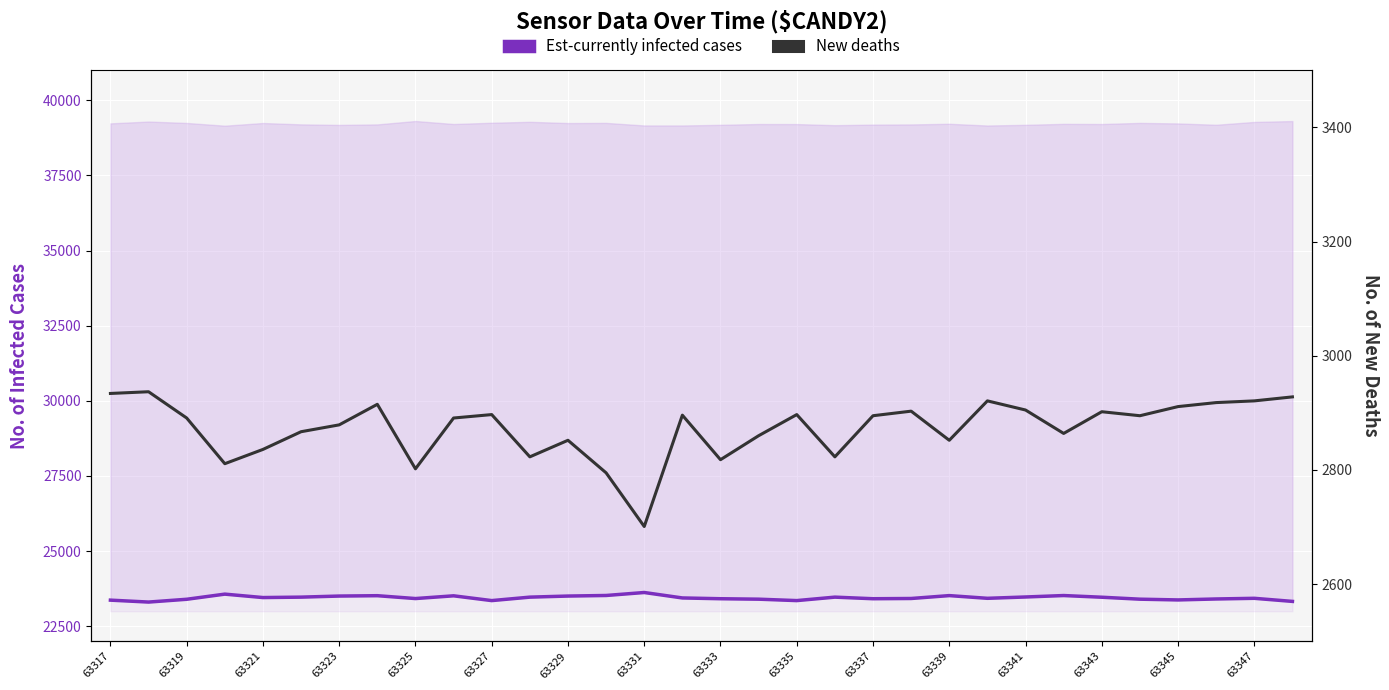

Which series changed the most between 19 and 30?

New deaths